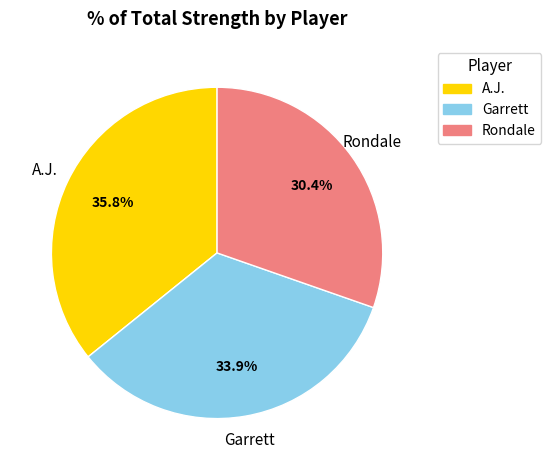

What is the total percentage of A.J. and Garrett?

69.6%